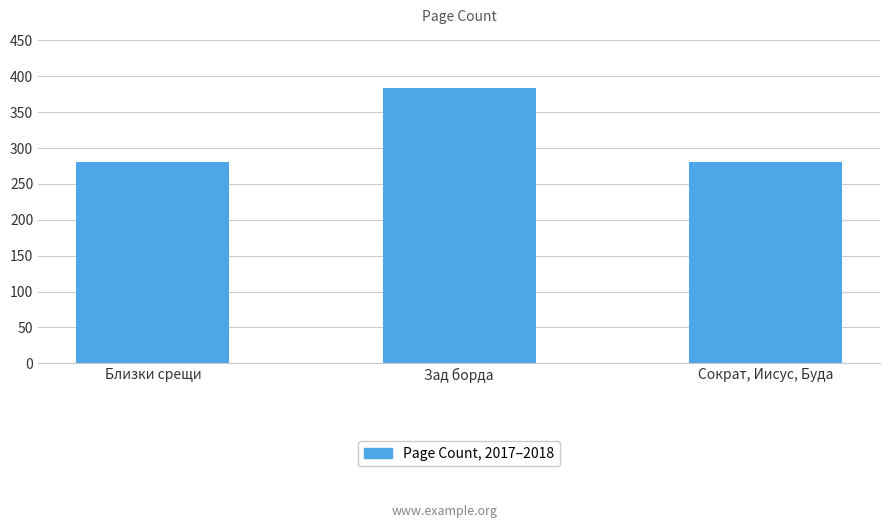

What is the value of the 3rd bar from the left?

280